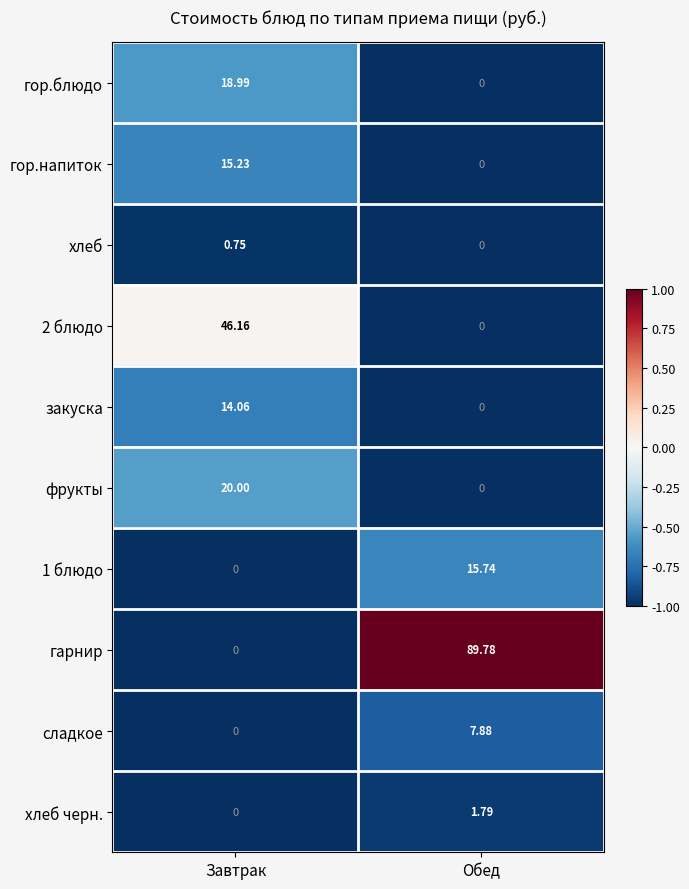

What is the difference between the highest and lowest values at Завтрак?

46.2